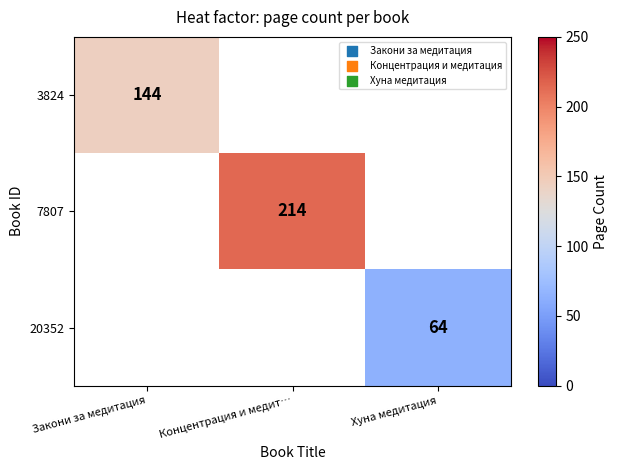

How many data points does each series have?

3